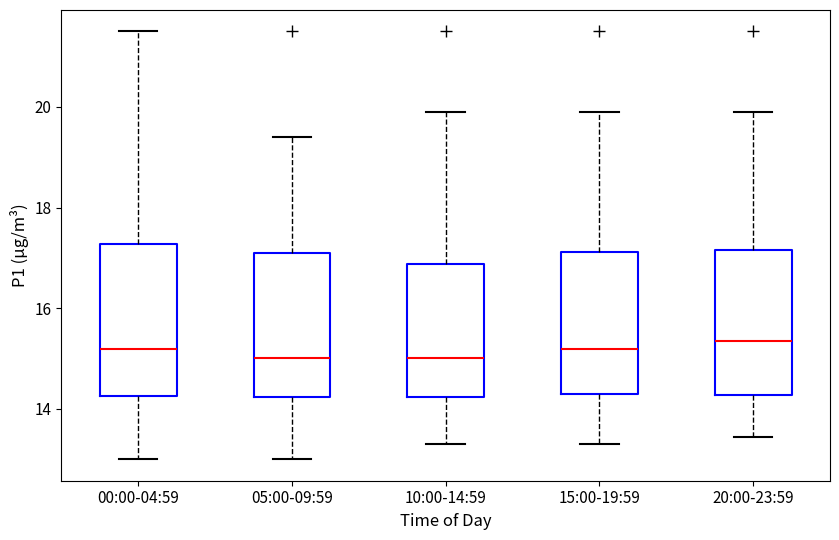

Reading left to right, read every box against the y-axis: the position of its median line, the range the box covers, and the ends of its whiskers. The values are not printed on the chart, so give them approximately, as read against the axis.

00:00-04:59: median 15.2, box 14.2 to 17.2, whiskers 13.0 to 21.6
05:00-09:59: median 15.0, box 14.2 to 17.0, whiskers 13.0 to 19.4
10:00-14:59: median 15.0, box 14.2 to 16.8, whiskers 13.4 to 20.0
15:00-19:59: median 15.2, box 14.4 to 17.2, whiskers 13.4 to 20.0
20:00-23:59: median 15.4, box 14.2 to 17.2, whiskers 13.4 to 20.0